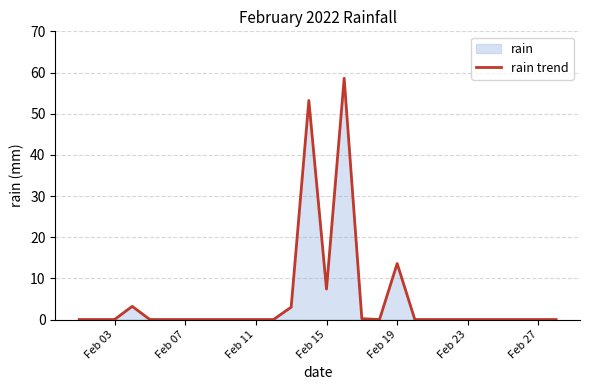

What is the difference between the second highest and second lowest values?

53.2